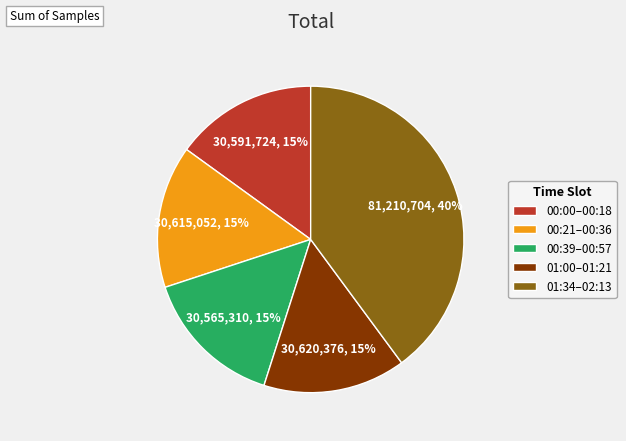

Is it true that 00:39–00:57 is 15% of the pie?

True